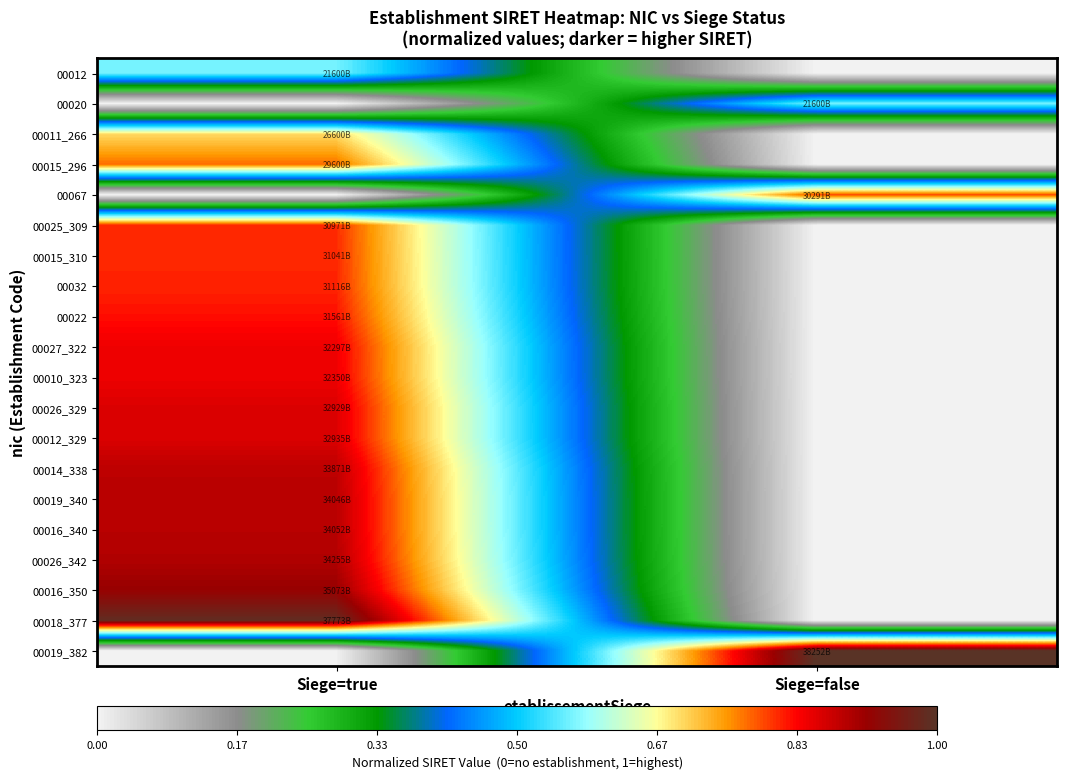

Reading left to right, what are all the values shown in this chart?

00012: Siege=true=0.6	Siege=false=0.0
00020: Siege=true=0.0	Siege=false=0.6
00011_266: Siege=true=0.7	Siege=false=0.0
00015_296: Siege=true=0.8	Siege=false=0.0
00067: Siege=true=0.0	Siege=false=0.8
00025_309: Siege=true=0.8	Siege=false=0.0
00015_310: Siege=true=0.8	Siege=false=0.0
00032: Siege=true=0.8	Siege=false=0.0
00022: Siege=true=0.8	Siege=false=0.0
00027_322: Siege=true=0.8	Siege=false=0.0
00010_323: Siege=true=0.8	Siege=false=0.0
00026_329: Siege=true=0.9	Siege=false=0.0
00012_329: Siege=true=0.9	Siege=false=0.0
00014_338: Siege=true=0.9	Siege=false=0.0
00019_340: Siege=true=0.9	Siege=false=0.0
00016_340: Siege=true=0.9	Siege=false=0.0
00026_342: Siege=true=0.9	Siege=false=0.0
00016_350: Siege=true=0.9	Siege=false=0.0
00018_377: Siege=true=1.0	Siege=false=0.0
00019_382: Siege=true=0.0	Siege=false=1.0